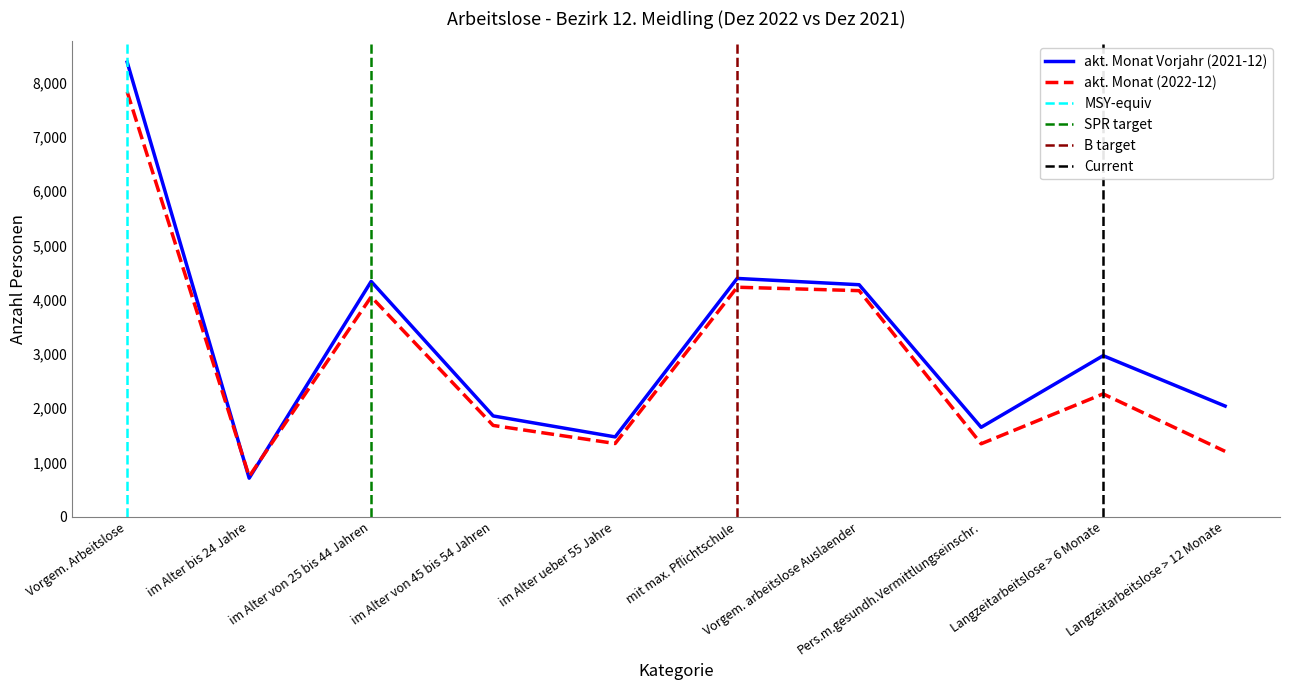

Does the chart have visible grid lines?

No